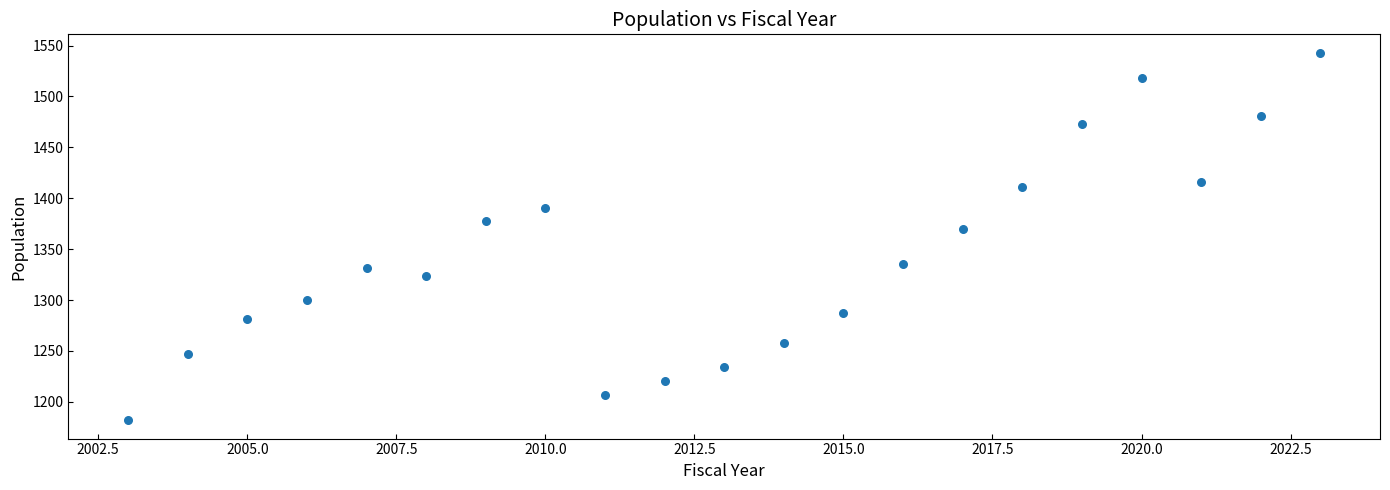

What is the range of Y values (max minus min)?

361